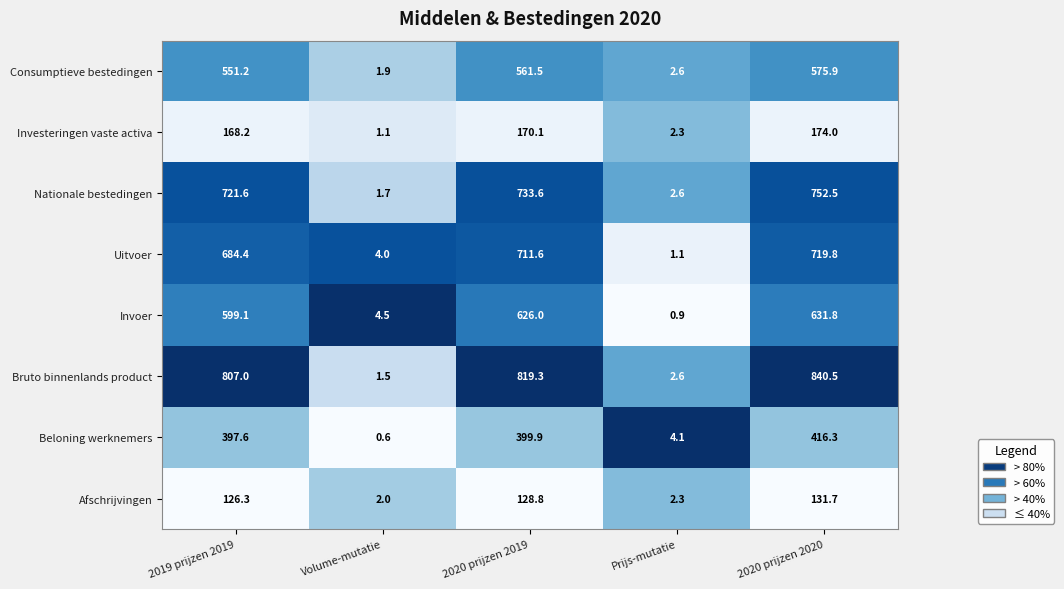

At which label does Uitvoer first exceed 684?

2019 prijzen 2019